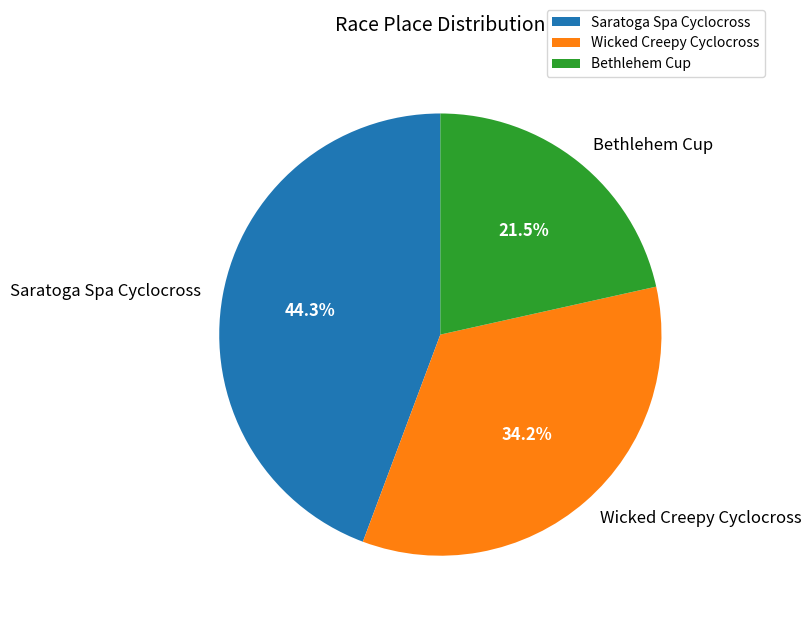

Which slice is the largest?

Saratoga Spa Cyclocross